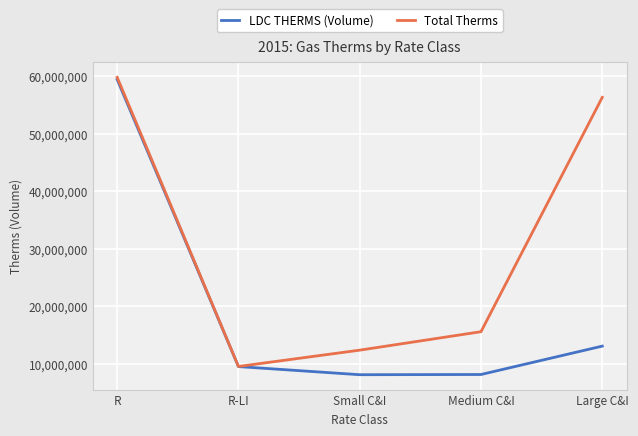

Which series has the largest range (max minus min)?

LDC THERMS (Volume)